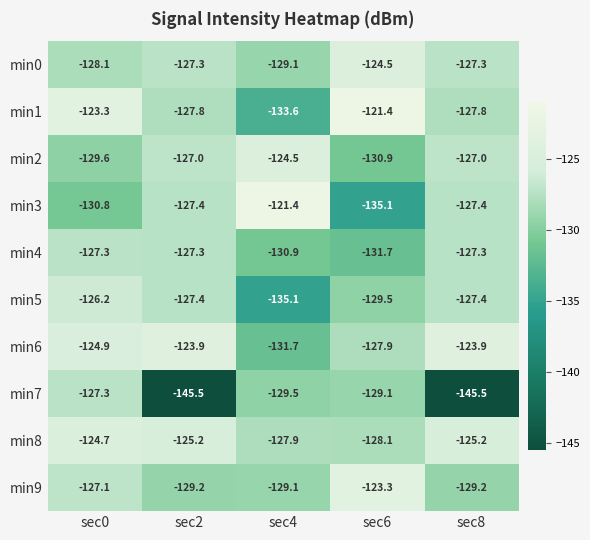

Is it true that min2 equals -44.2 at sec8?

False